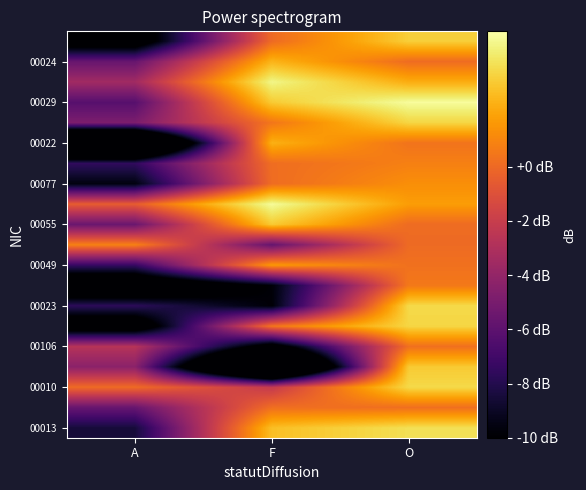

What is the spread (max minus min) of values at F?

26.2